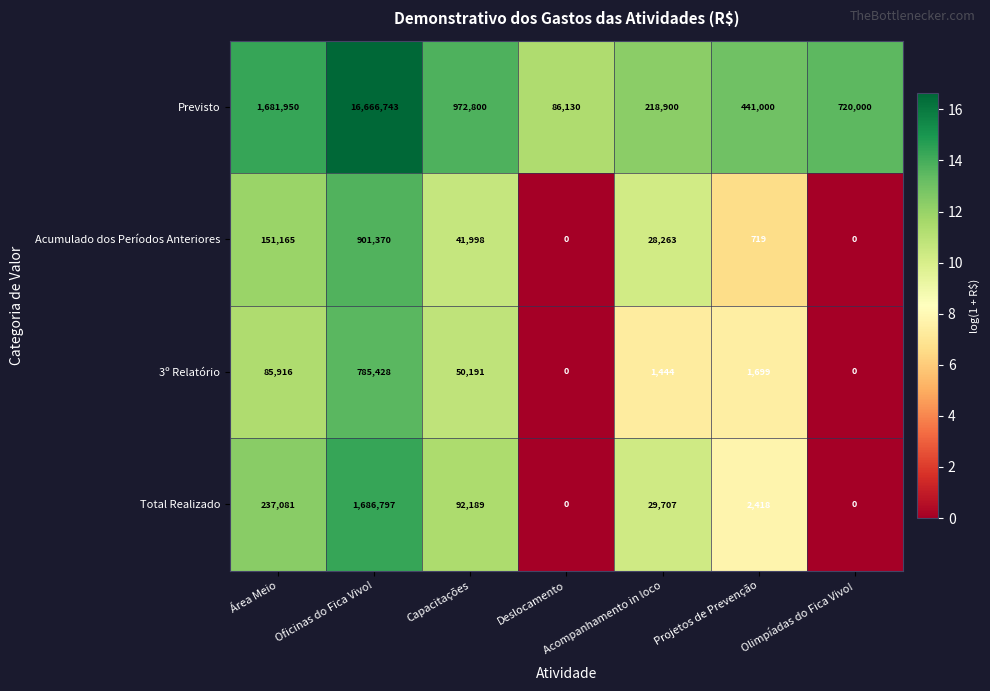

What is the maximum value shown in the chart?

16666743